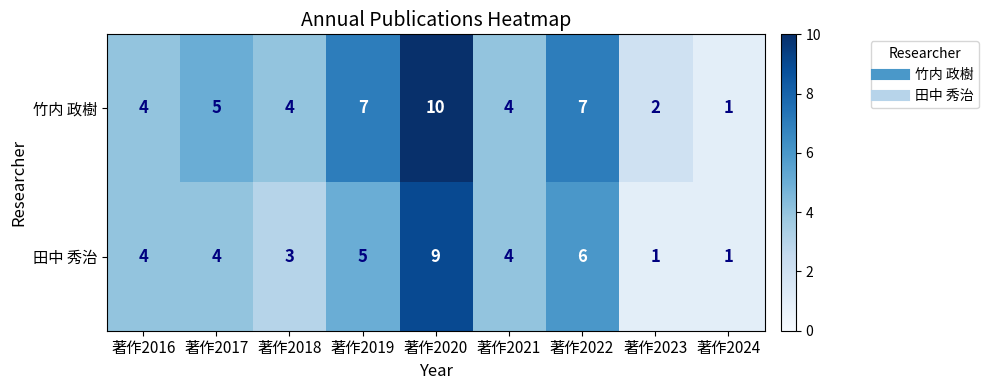

Which category has the highest value across all series?

著作2020